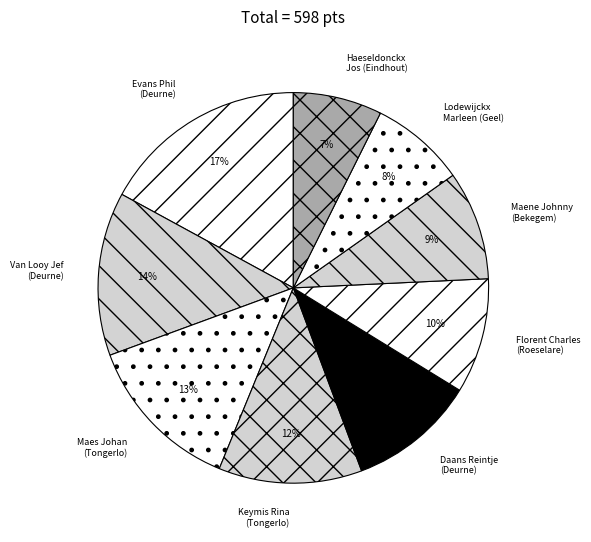

How many segments does this pie chart have?

9